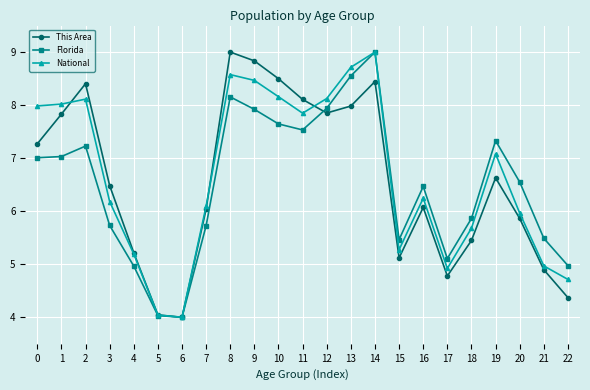

What is the spread (max minus min) of values at 8?

0.8